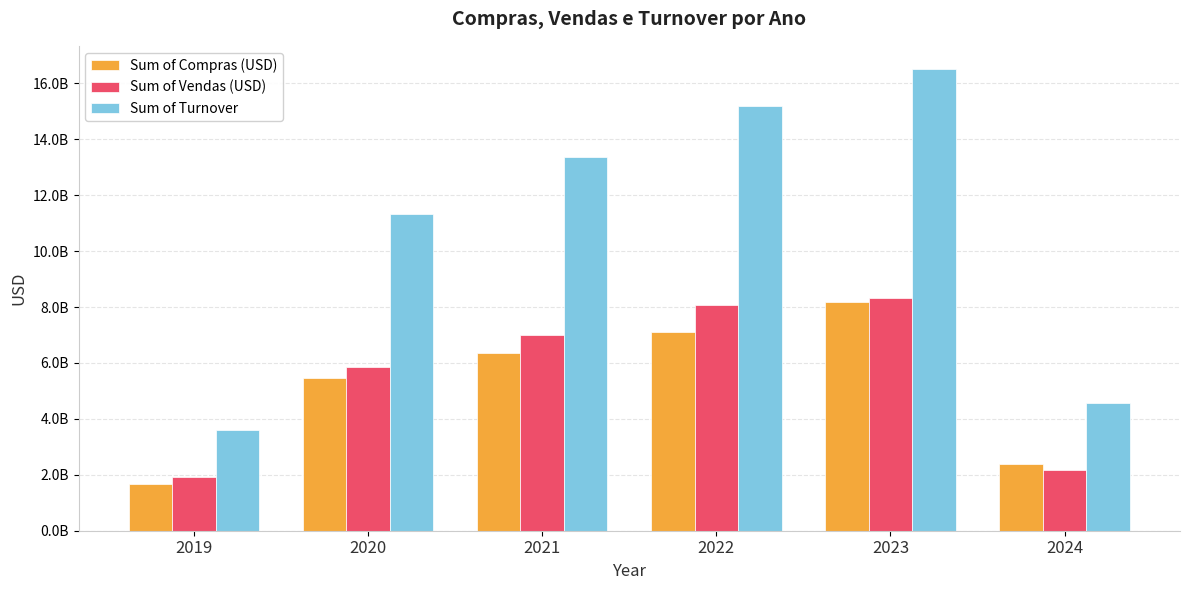

What are all the series names shown in the legend?

Sum of Compras (USD), Sum of Vendas (USD), Sum of Turnover